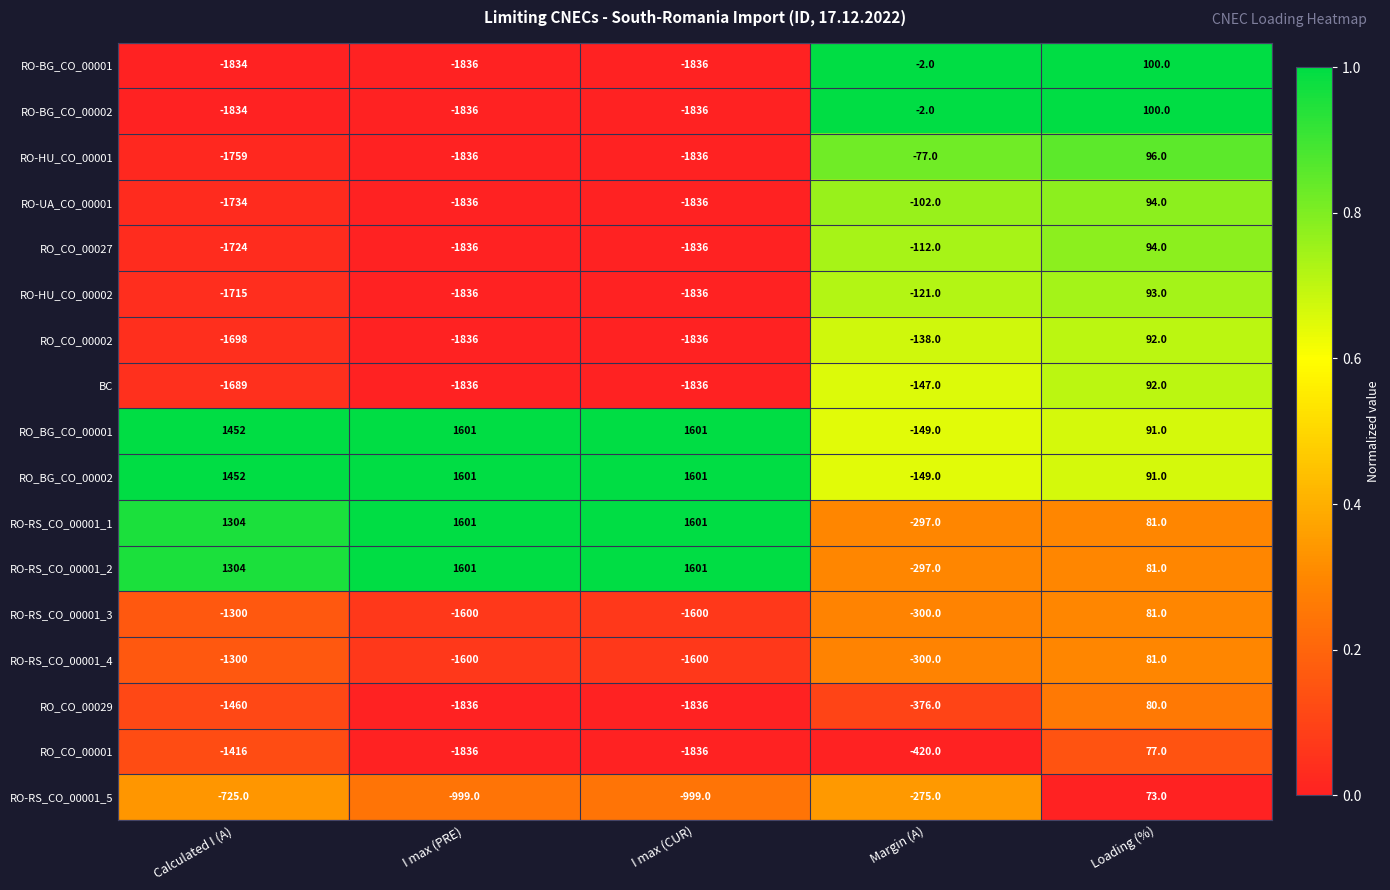

What is the difference between the highest and lowest values at Calculated I (A)?

3286